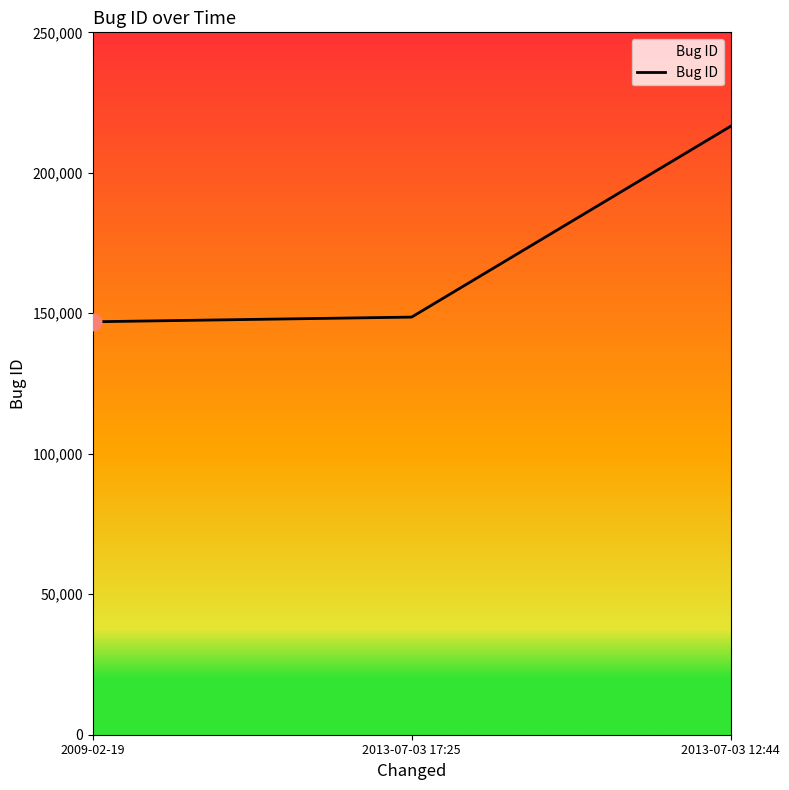

The value at 2013-07-03 17:25 is 58853. True or false?

False